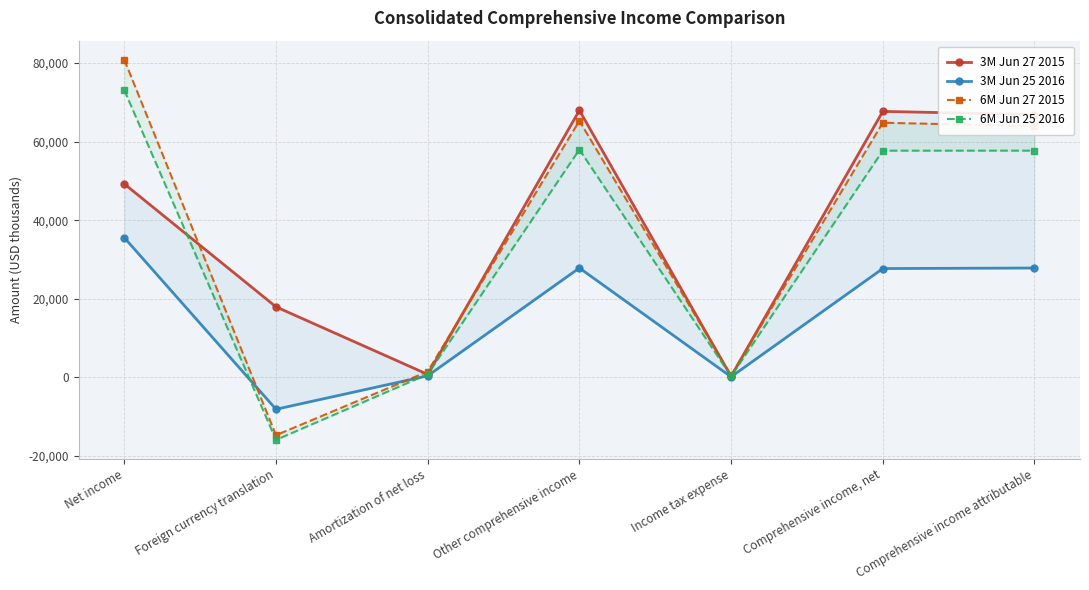

What is the total value across all series at Other comprehensive income?

219070